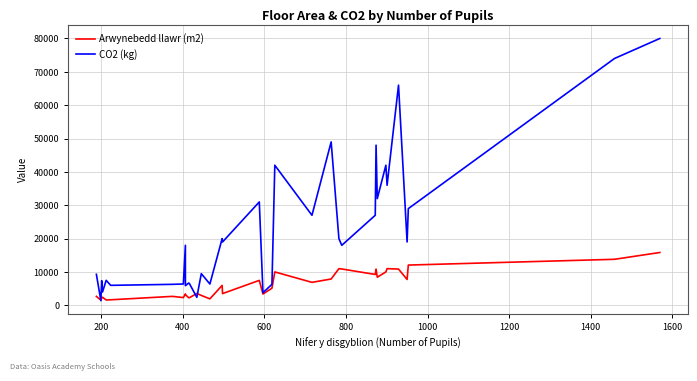

Does the chart have visible grid lines?

Yes